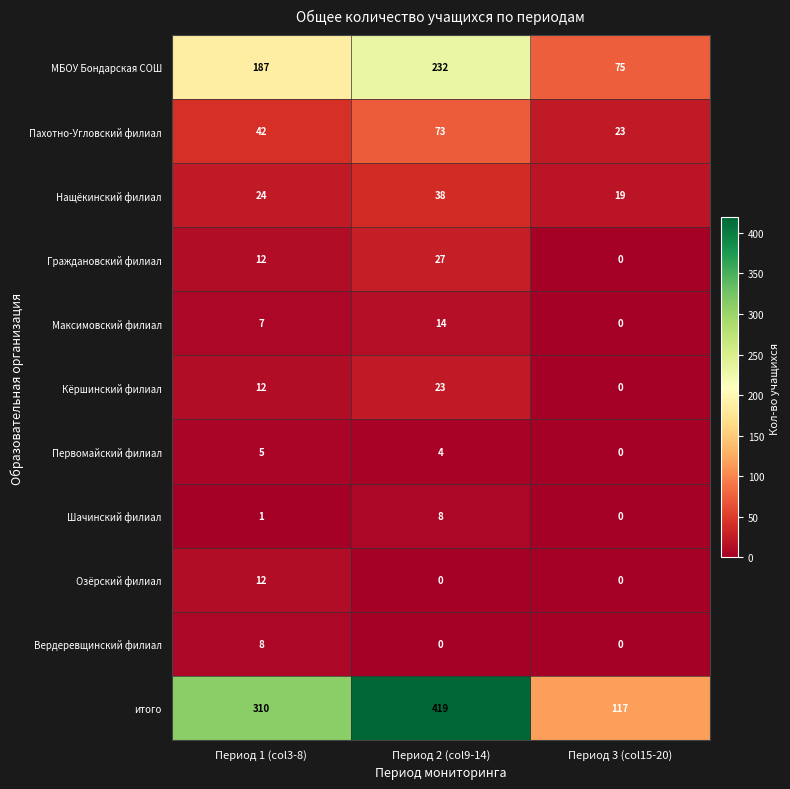

Which series has the largest total across all categories?

итого